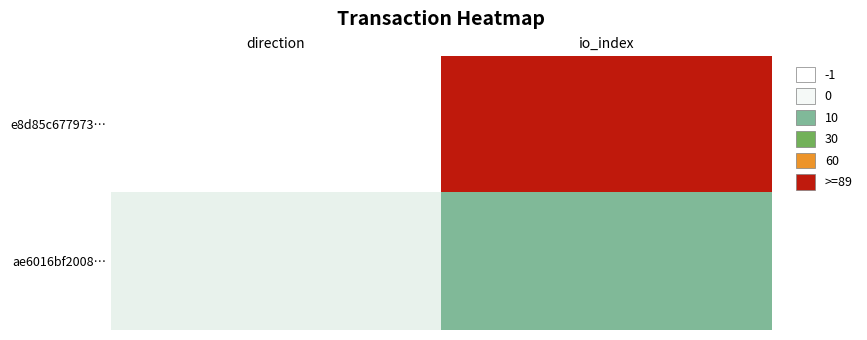

How many data points does each series have?

2